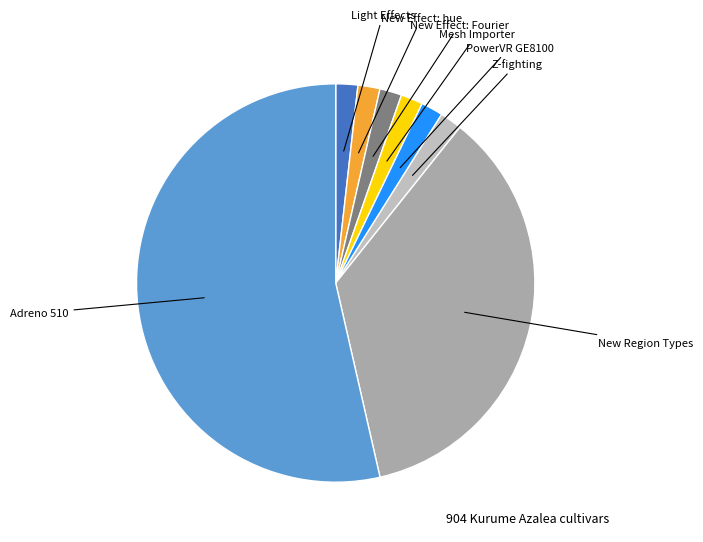

How many slices are in this pie chart?

8